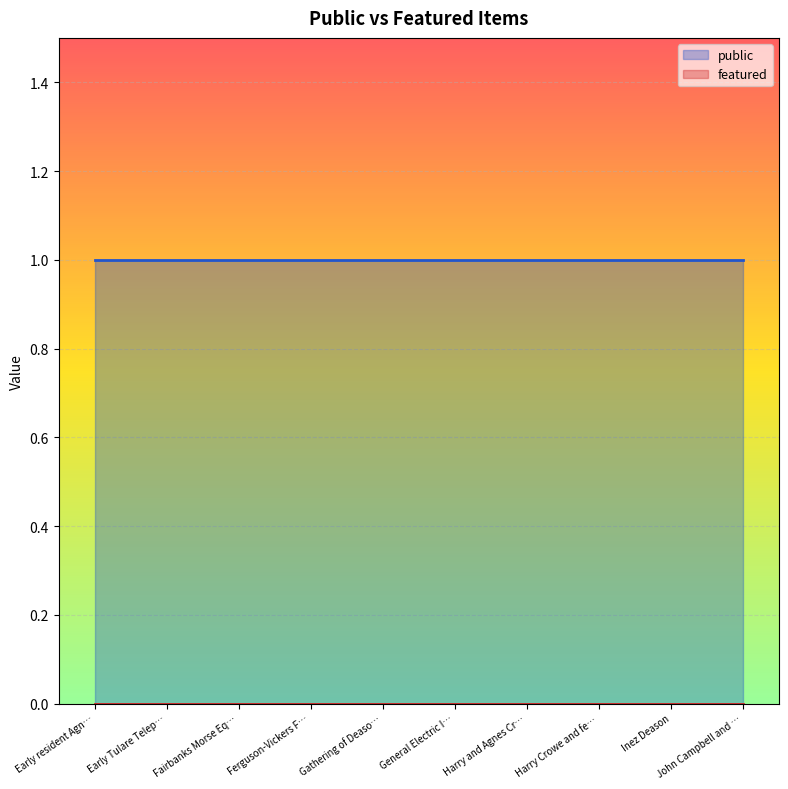

What is the sum of all public values?

10